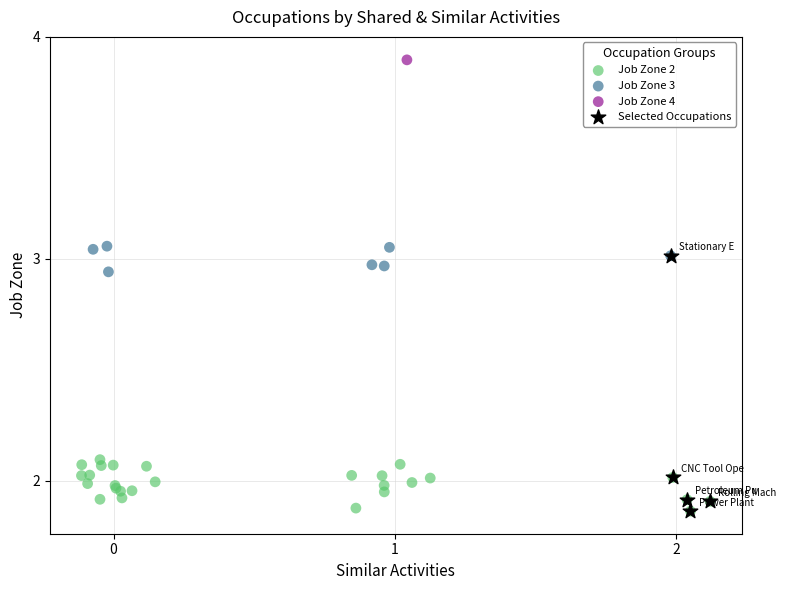

Which series contains the highest Y value?

Job Zone 4